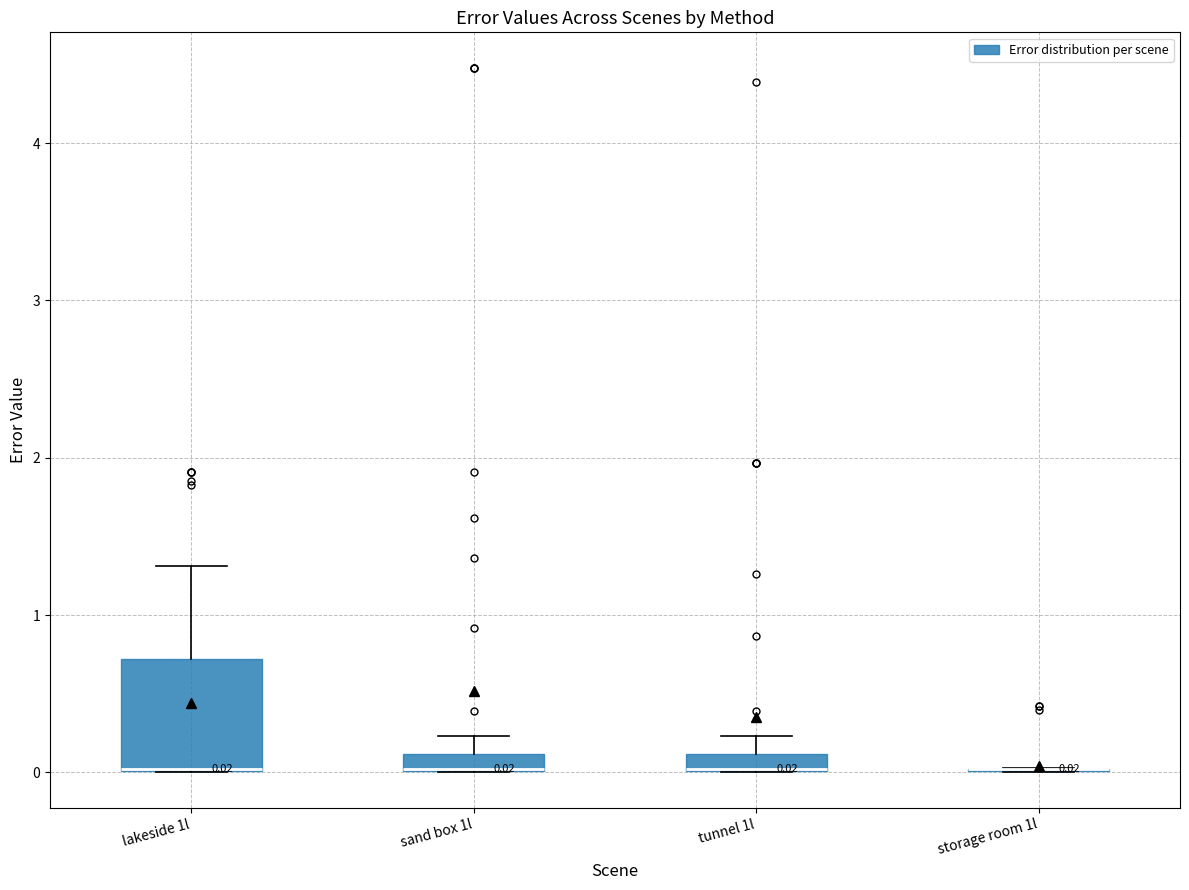

Comparing the boxes themselves (not the whiskers), which one is the tallest?

lakeside 1l